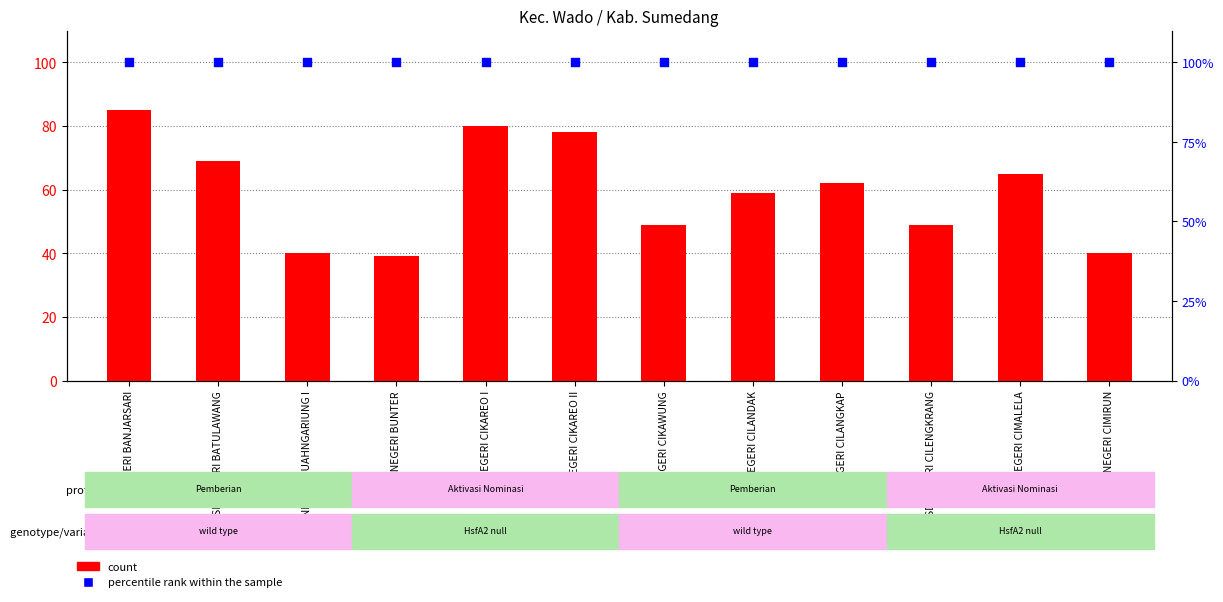

At how many categories does at least one series exceed 52?

12